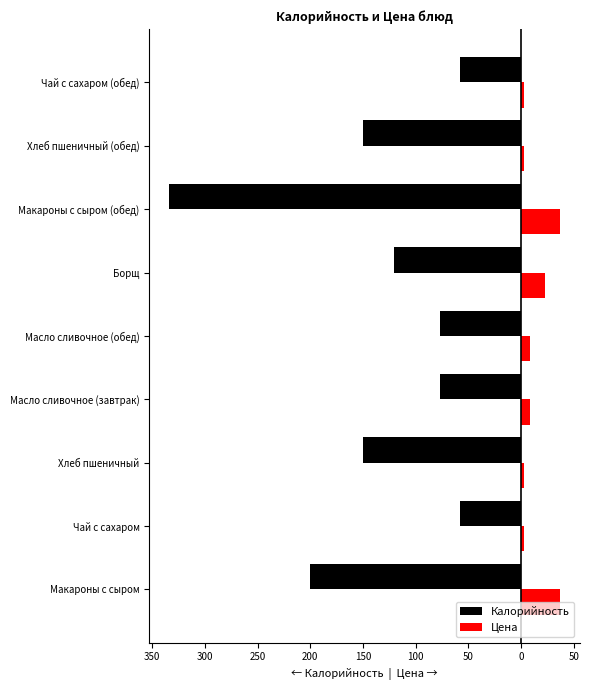

What are all the series names shown in the legend?

Калорийность, Цена